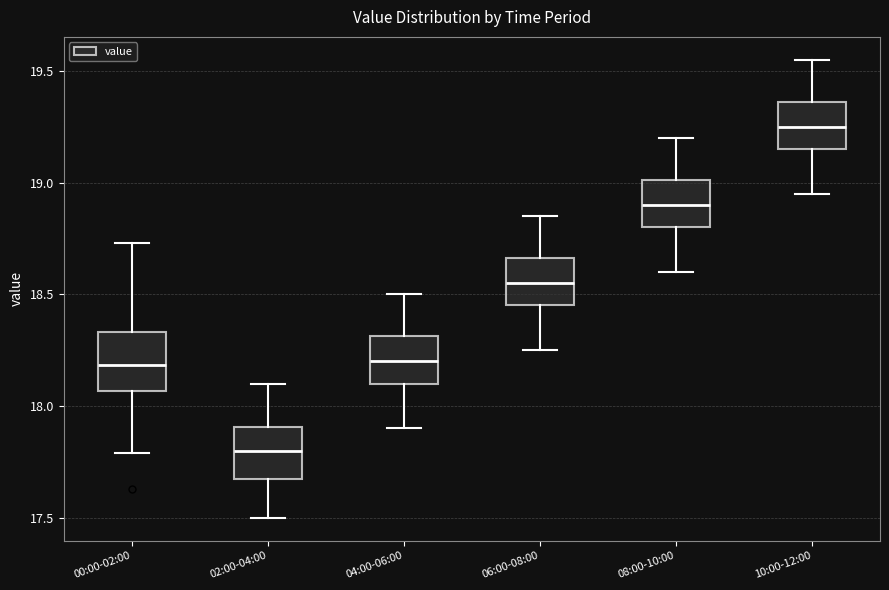

Reading left to right, read every box against the y-axis: the position of its median line, the range the box covers, and the ends of its whiskers. The values are not printed on the chart, so give them approximately, as read against the axis.

00:00-02:00: median 18.20, box 18.05 to 18.35, whiskers 17.80 to 18.75
02:00-04:00: median 17.80, box 17.65 to 17.90, whiskers 17.50 to 18.10
04:00-06:00: median 18.20, box 18.10 to 18.30, whiskers 17.90 to 18.50
06:00-08:00: median 18.55, box 18.45 to 18.65, whiskers 18.25 to 18.85
08:00-10:00: median 18.90, box 18.80 to 19.00, whiskers 18.60 to 19.20
10:00-12:00: median 19.25, box 19.15 to 19.35, whiskers 18.95 to 19.55